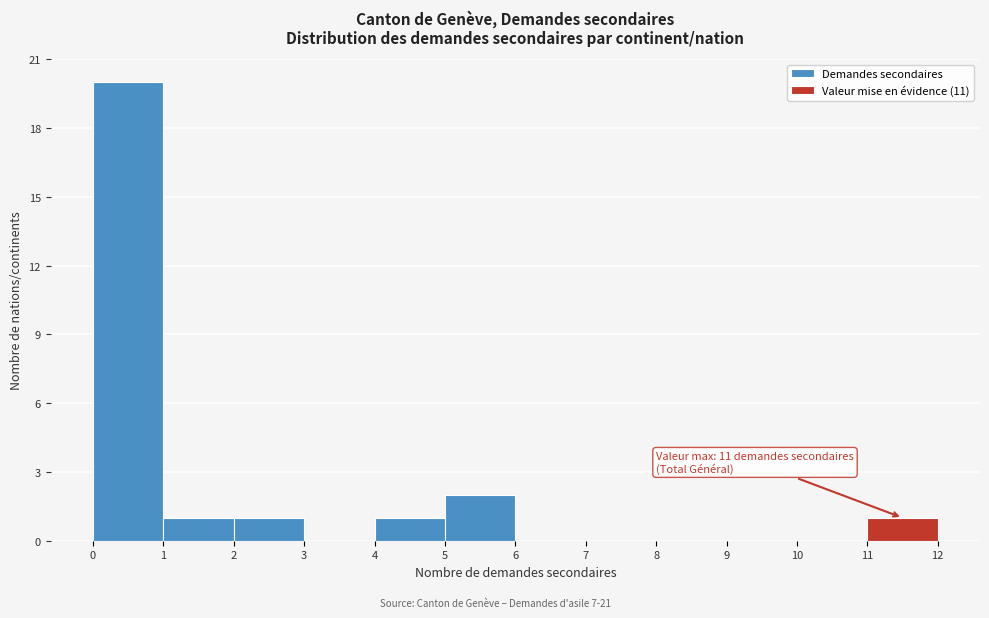

Which range on the x-axis has the tallest bar?

0 to 1